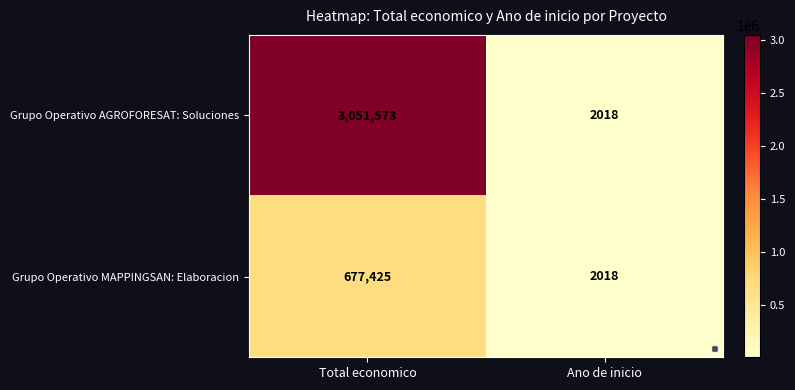

What is the greatest value displayed?

3051573